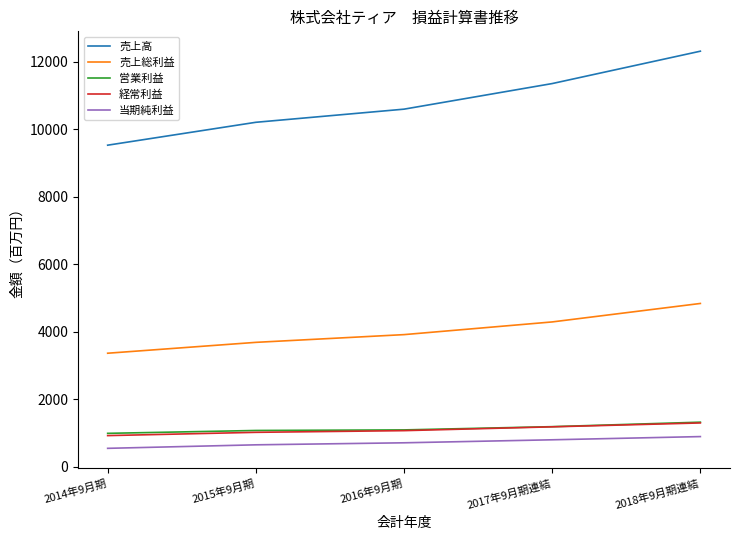

True or false: 売上総利益 has a value of 1978 at 2016年9月期.

False